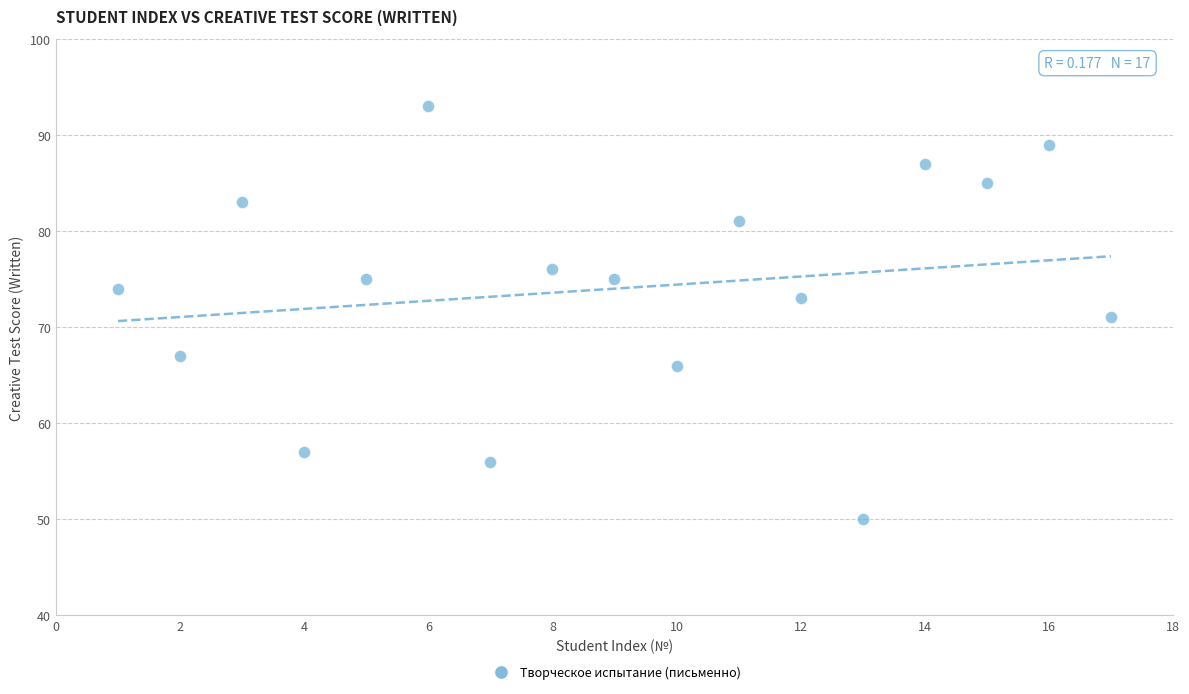

What is the range of X values (max minus min)?

16